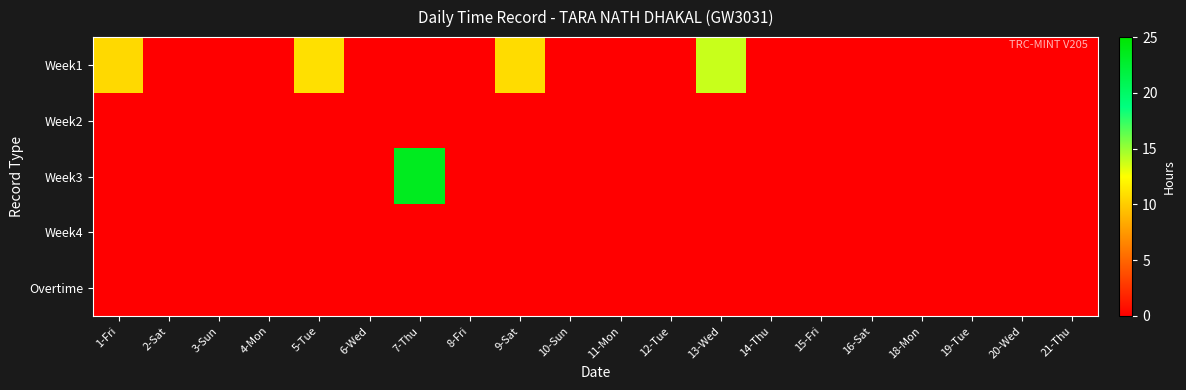

At 3-Sun, list the series in order from largest to smallest.

Week1, Week2, Week3, Week4, Overtime